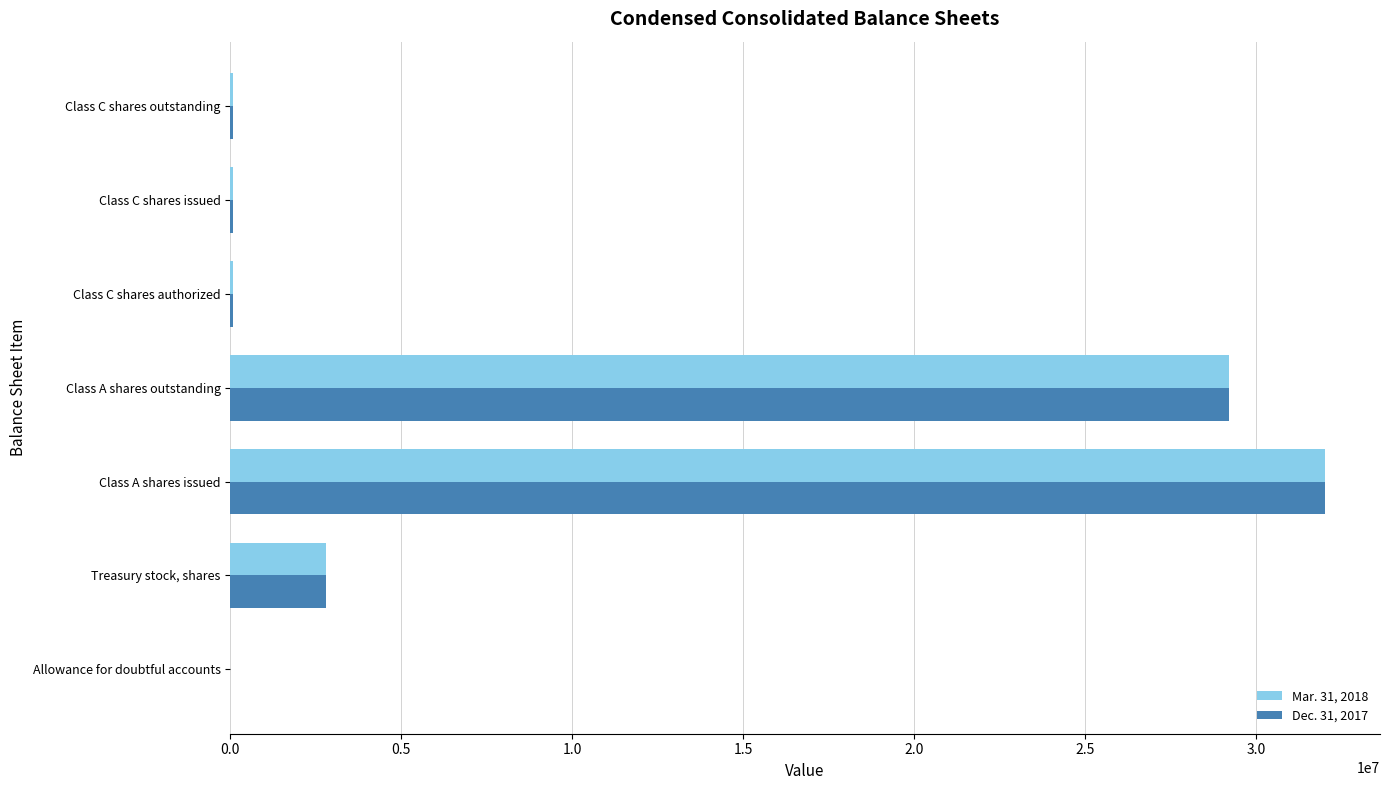

At which category does the chart reach its peak across all series?

Class A shares issued